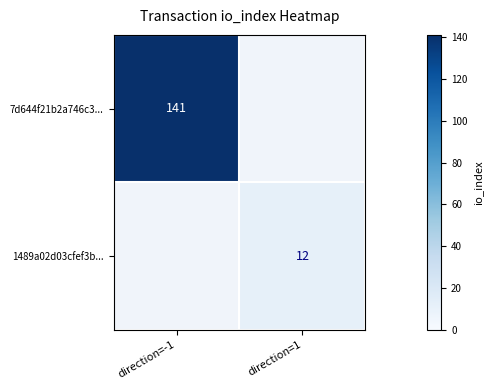

What is the smallest value displayed?

12.0